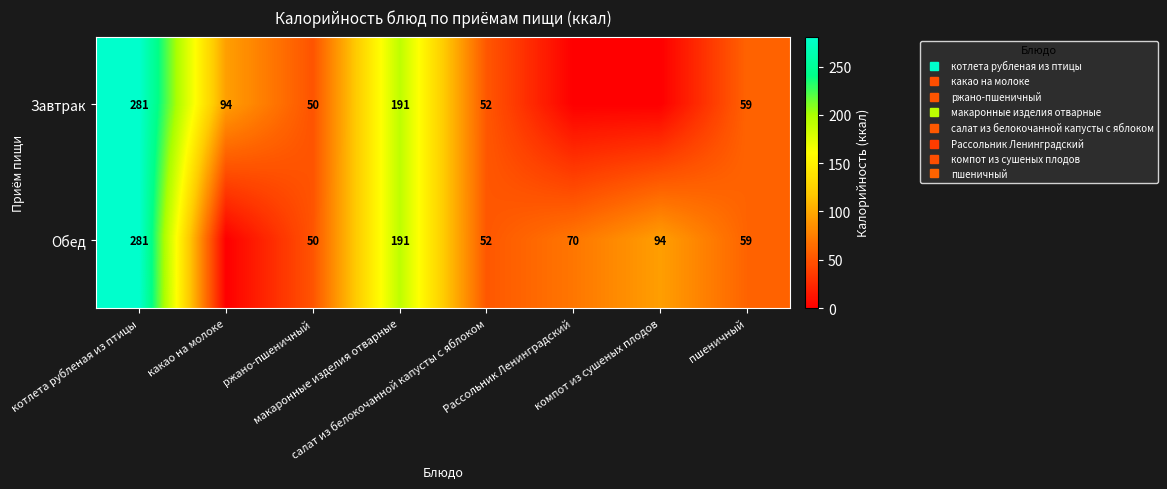

Between какао на молоке and салат из белокочанной капусты с яблоком, which is larger?

какао на молоке